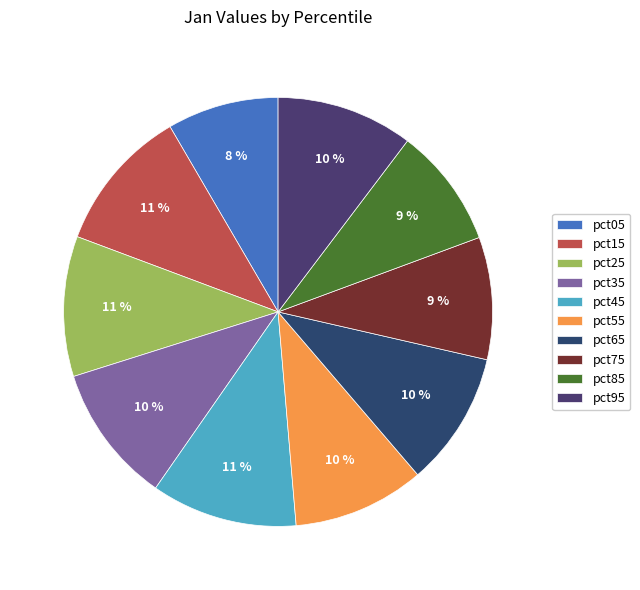

To the nearest percent, what percentage of the pie is pct25?

11%